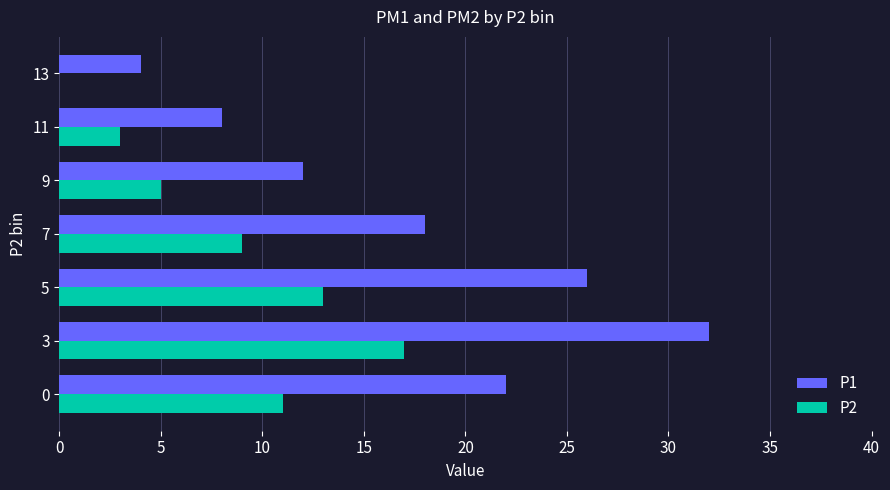

The P2 series shows 0 at 13. True or false?

True